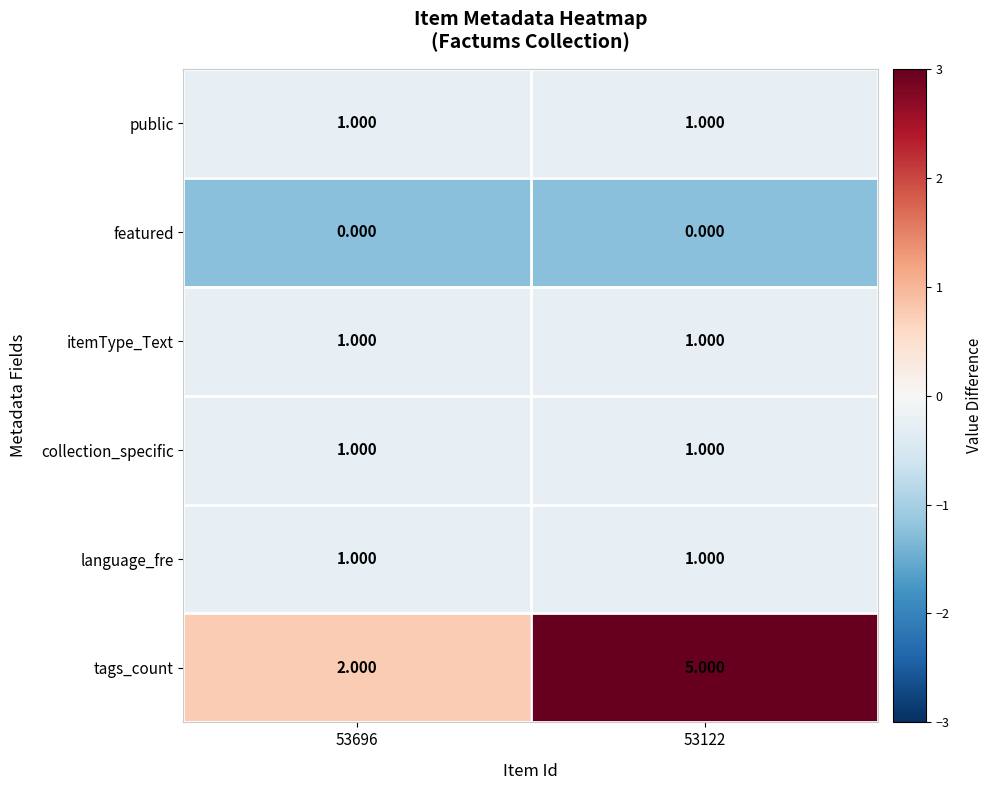

Which series has the largest total across all categories?

tags_count